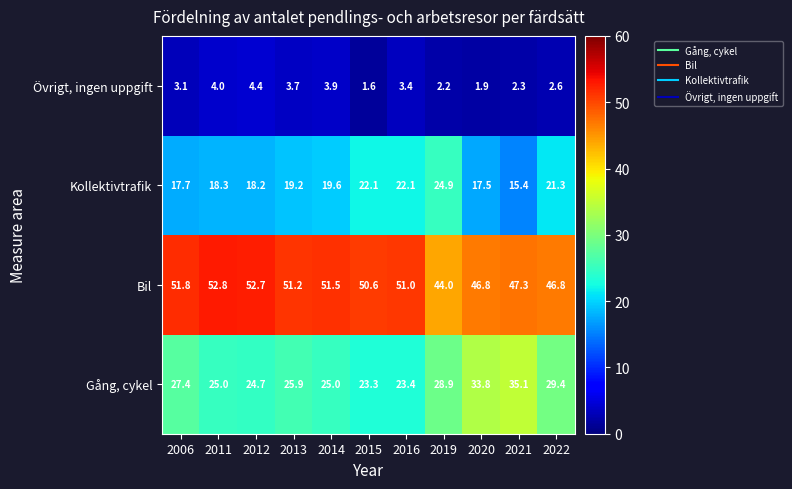

The Övrigt, ingen uppgift series shows 4.4 at 2012. True or false?

True